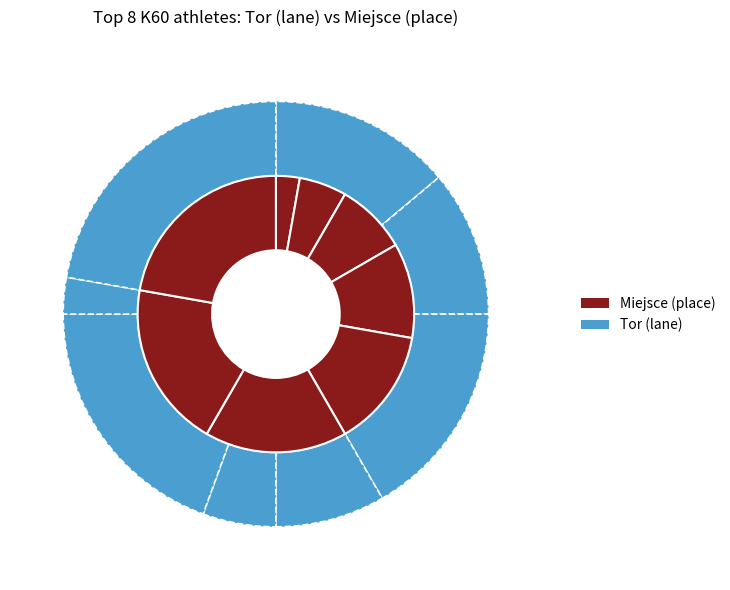

Is 8 the majority of the pie?

No